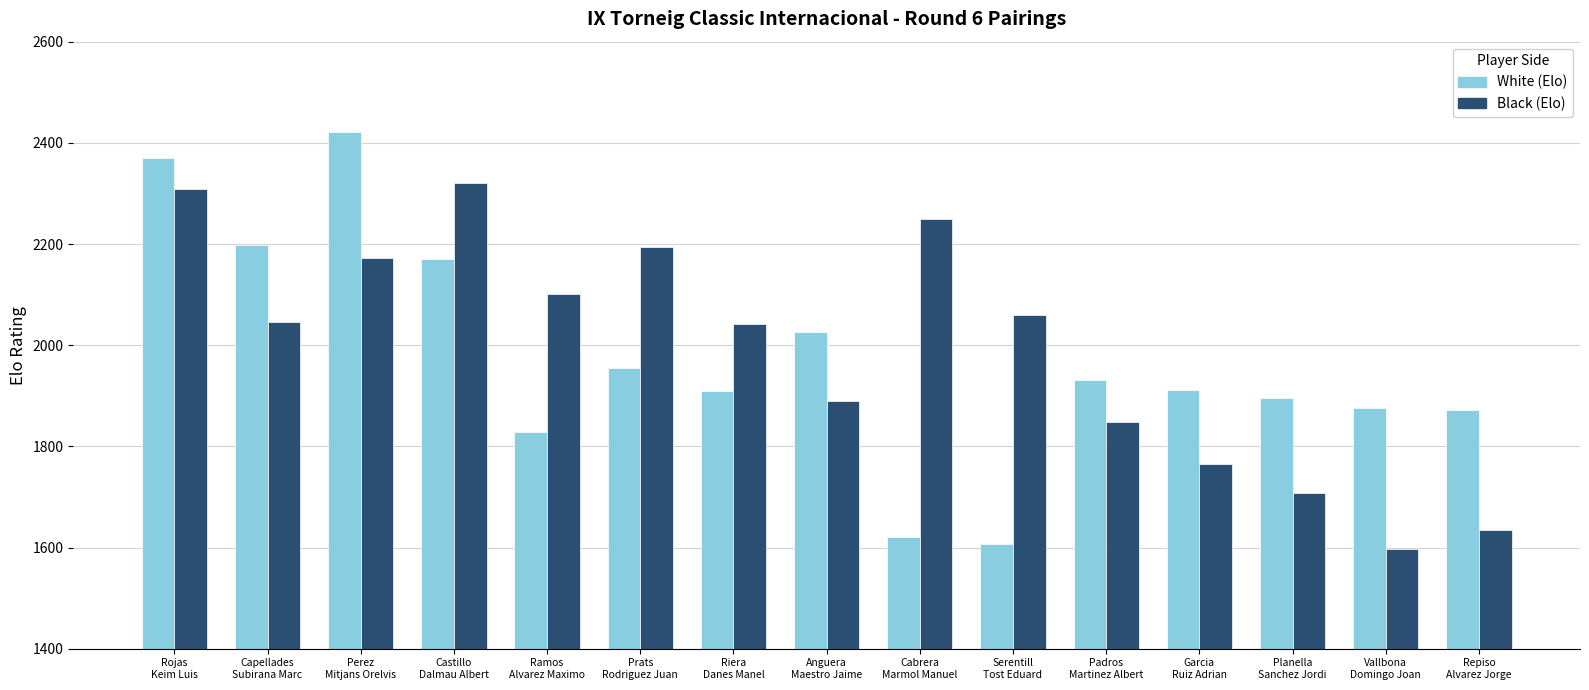

How many categories are shown in the chart?

15